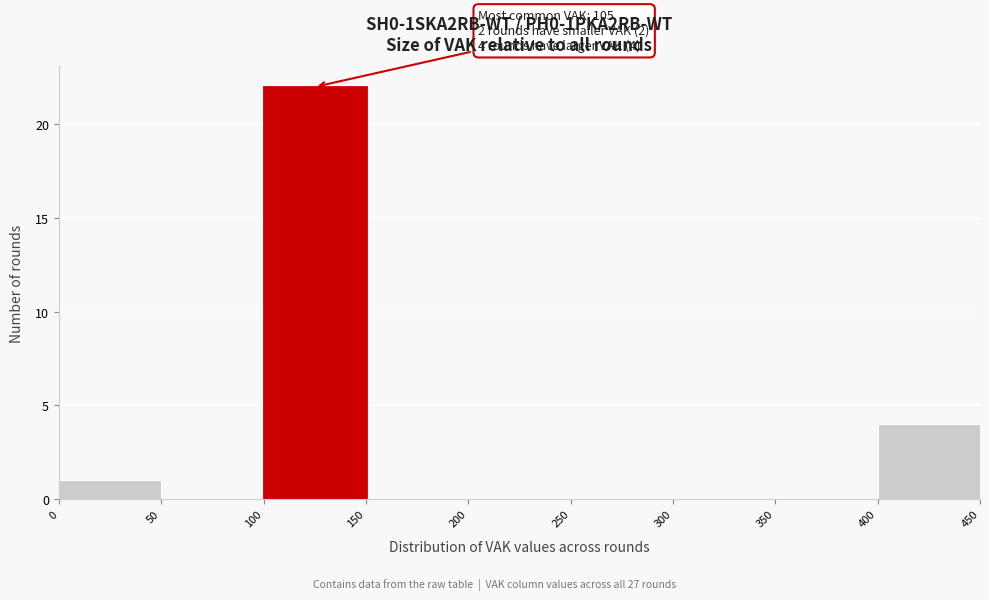

Over which range of the x-axis is the bar tallest?

100 to 150